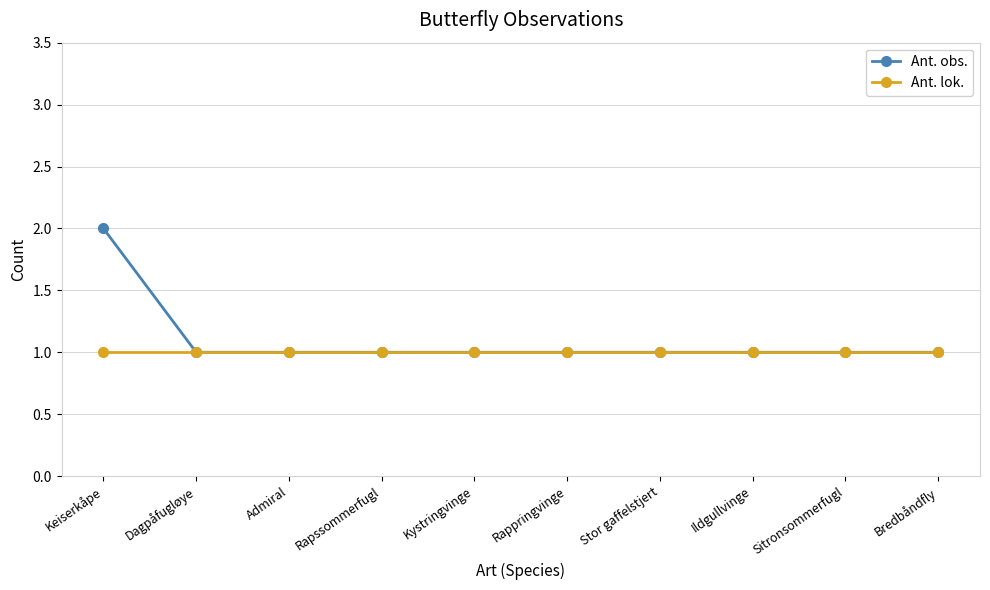

Which series has the widest spread of values?

Ant. obs.